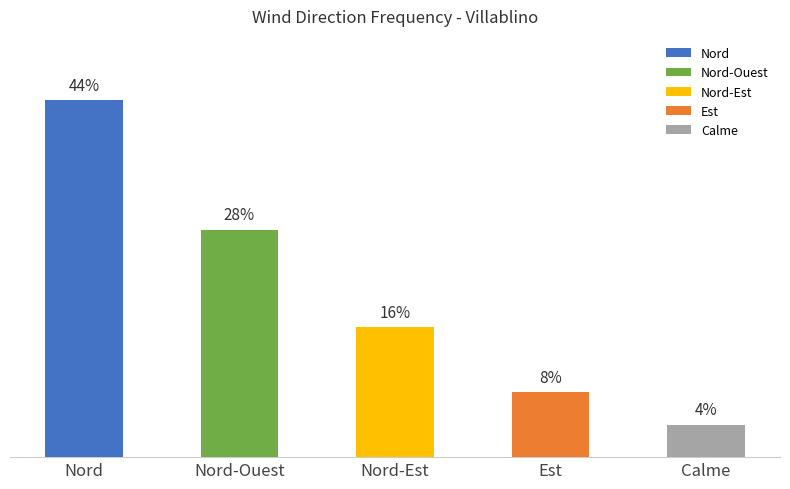

At which label does the data first exceed 16?

Nord